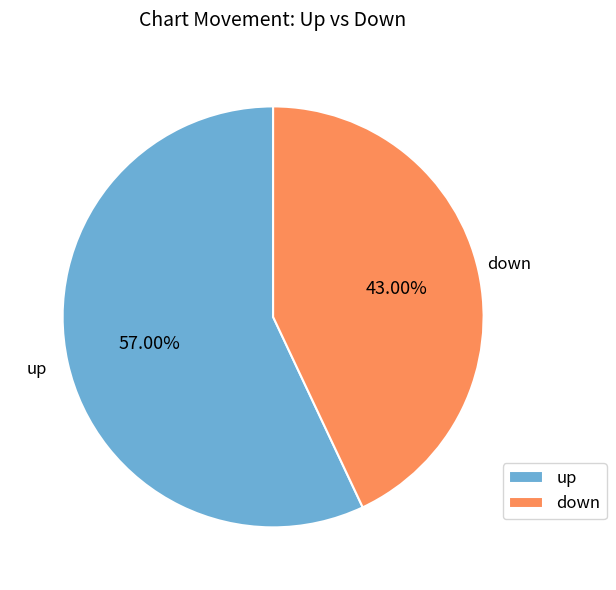

Approximately how many times larger is the value at down compared to up?

0.8